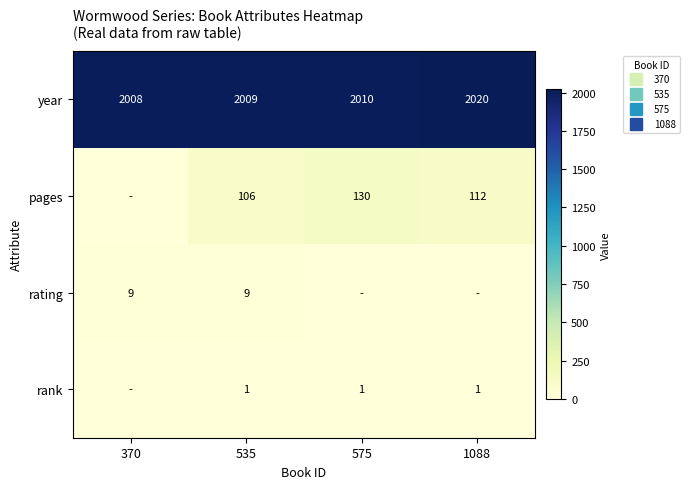

Between 370 and 575, which series saw the biggest shift?

pages